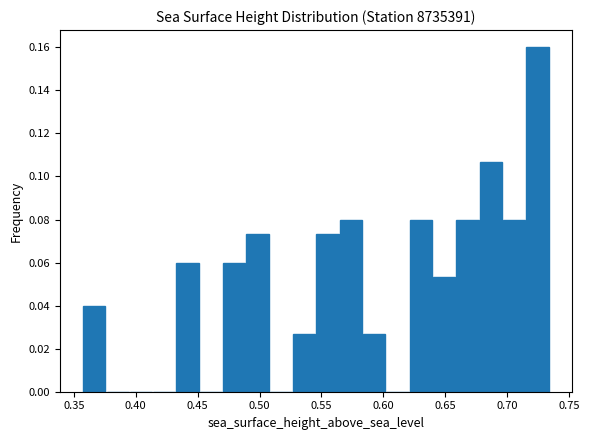

Around what value on the x-axis is the tallest bar? Give the approximate position of its centre, as read against the axis.

0.725